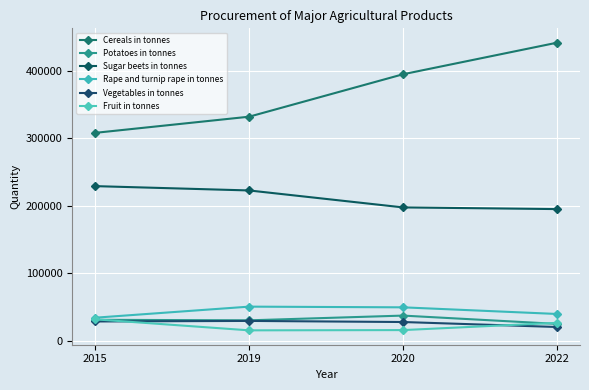

How many categories are shown in the chart?

4